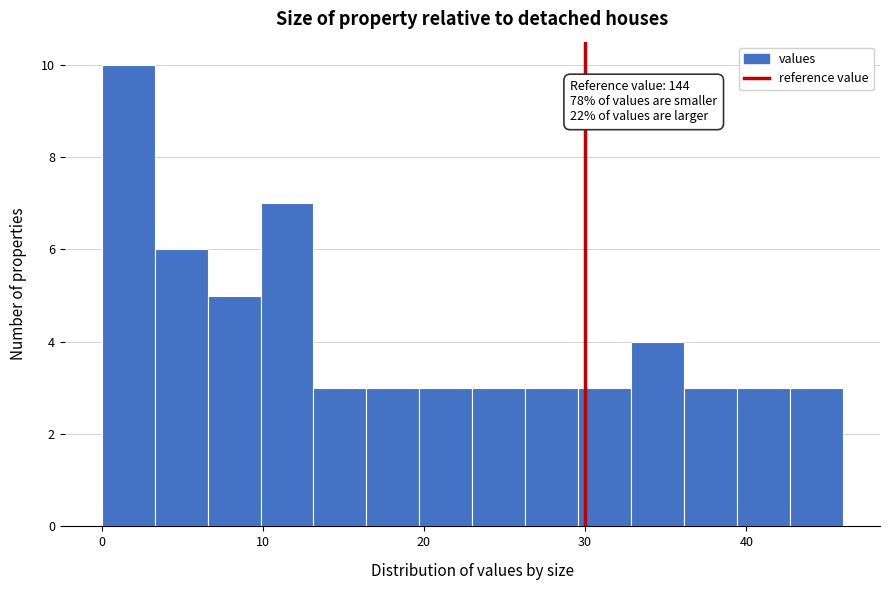

Read against the x-axis, roughly where is the centre of the tallest bar?

2